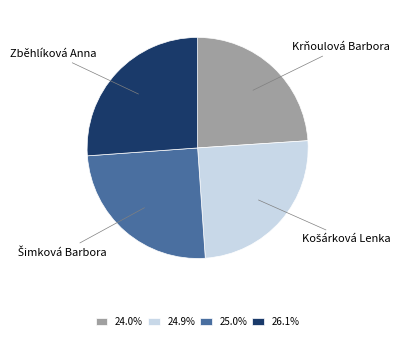

What is the ratio of the value at 26.1% to the value at 24.0%?

1.1